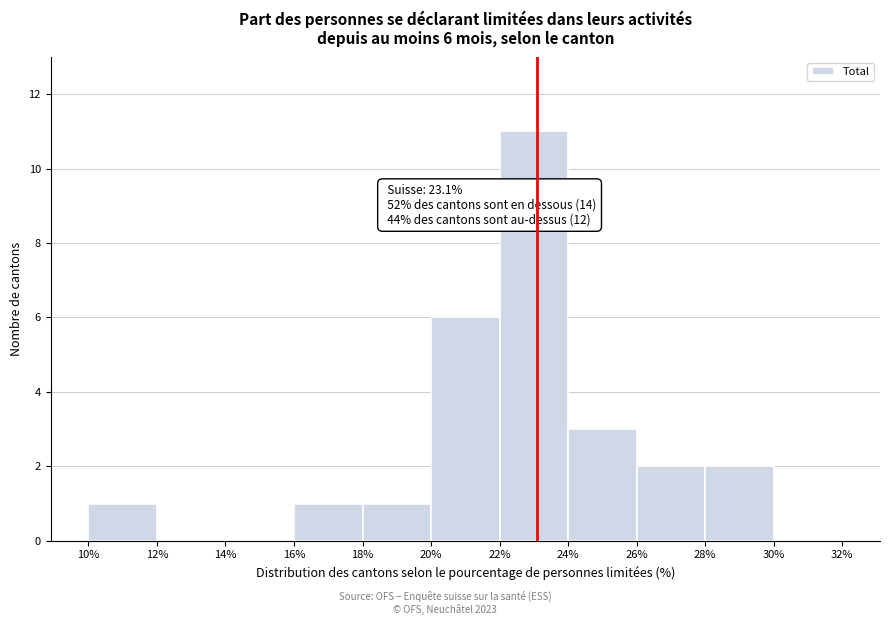

Which range on the x-axis has the tallest bar?

22% to 24%